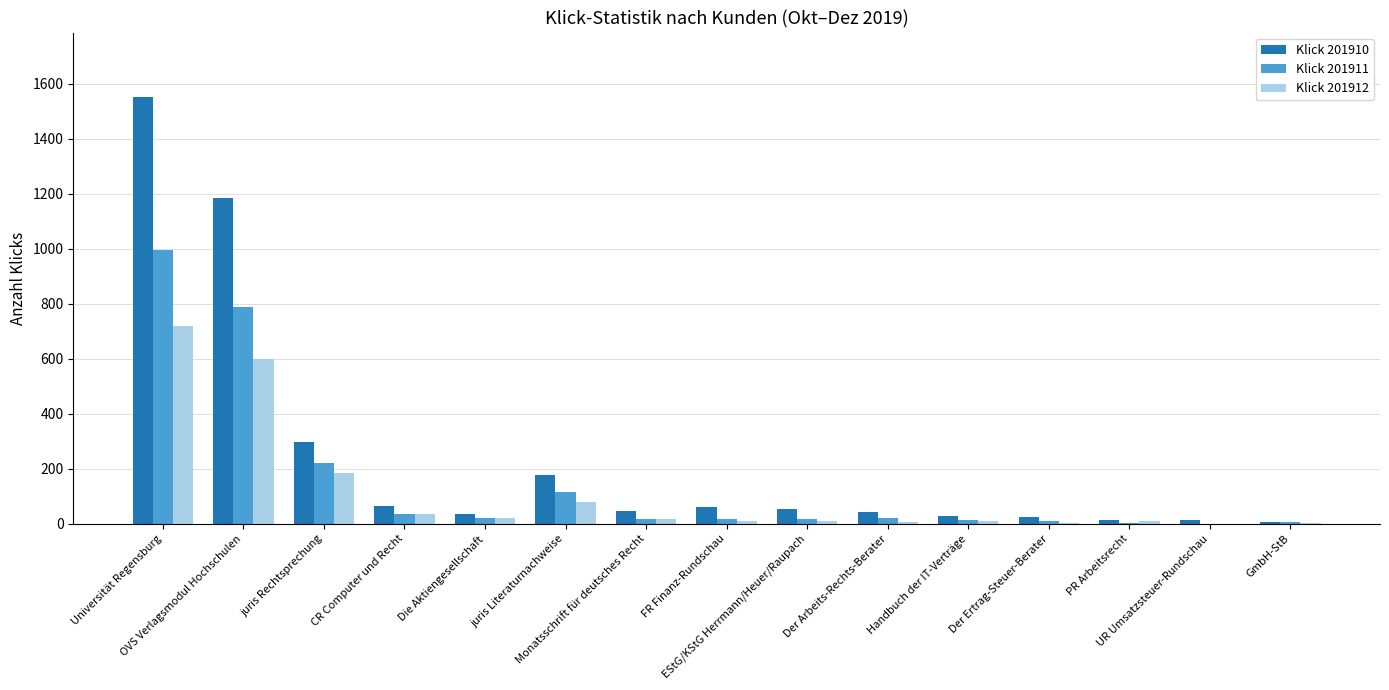

What is the greatest value displayed?

1554